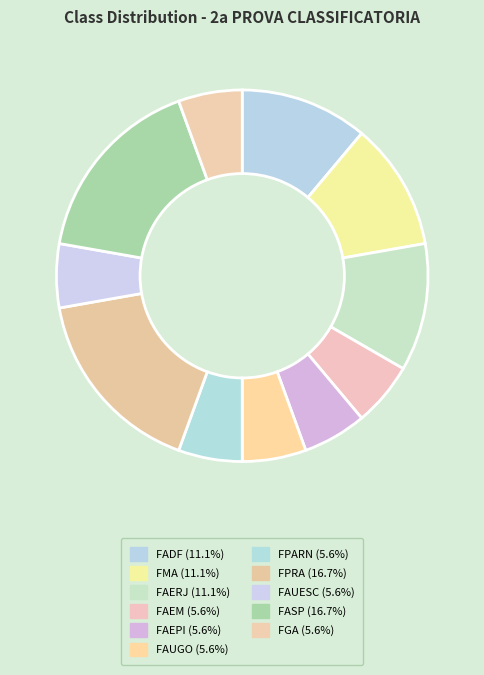

Which has a higher value, FPARN or FAUGO?

FPARN